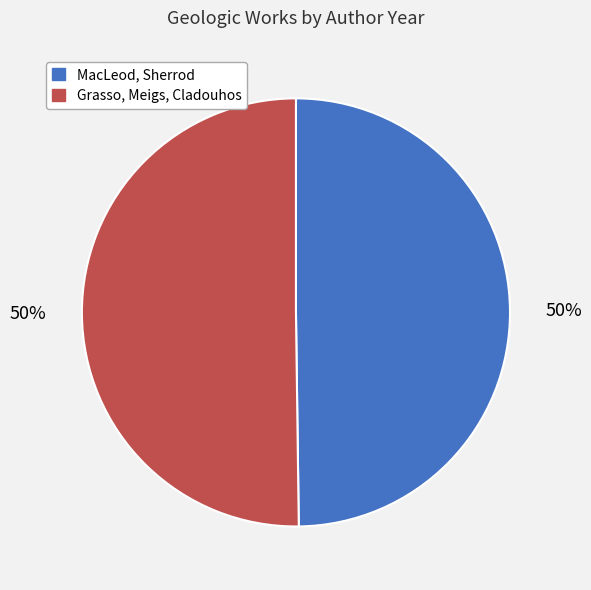

Is the sum of MacLeod, Sherrod and Grasso, Meigs, Cladouhos greater than half?

Yes